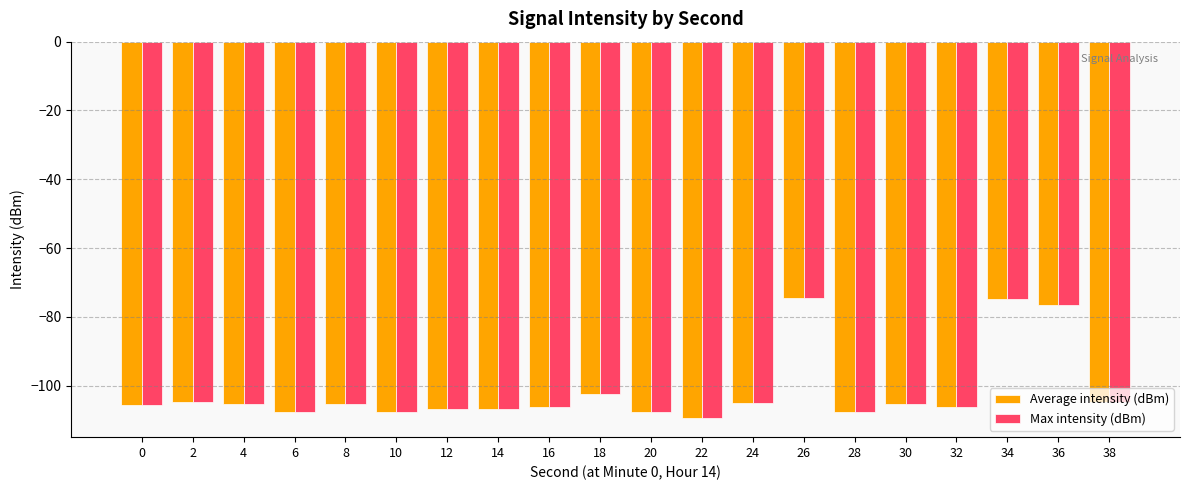

What is the difference between the Average intensity (dBm) values at 24 and 36?

28.5